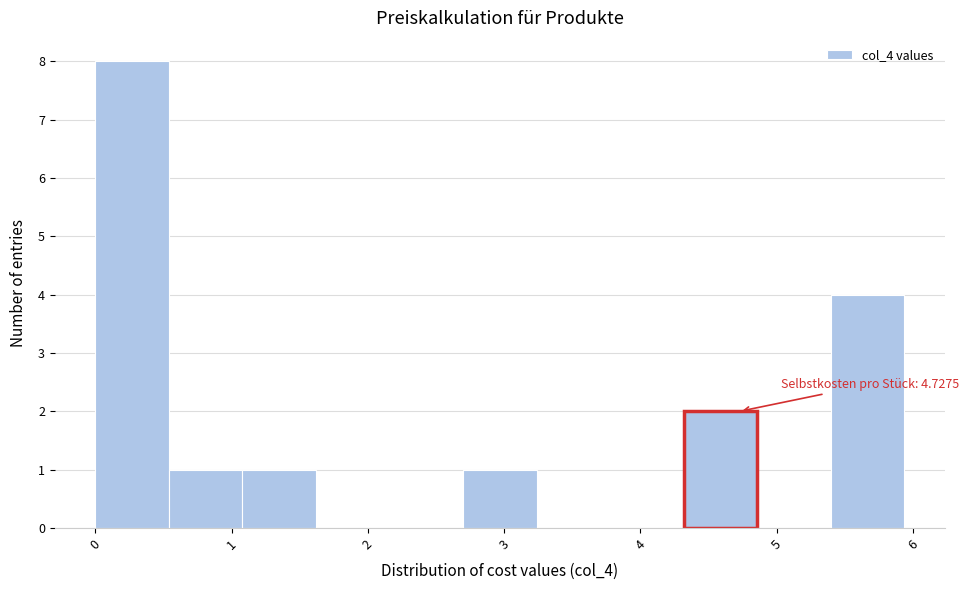

Which range on the x-axis has the tallest bar?

0.0 to 0.5